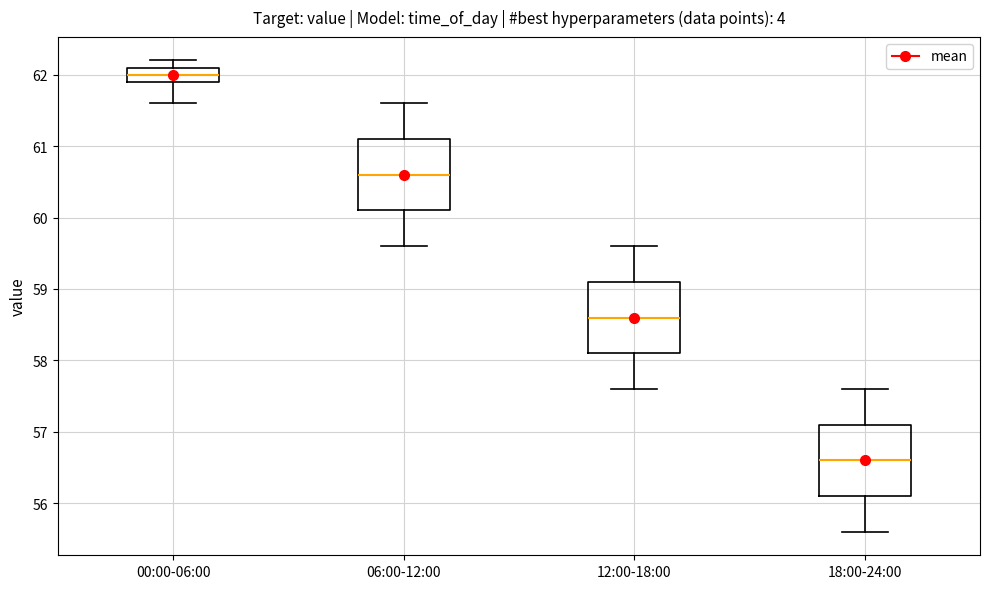

Where does the upper whisker of the box for 18:00-24:00 end on the y-axis? The values are not printed on the chart, so give them approximately, as read against the axis.

57.6